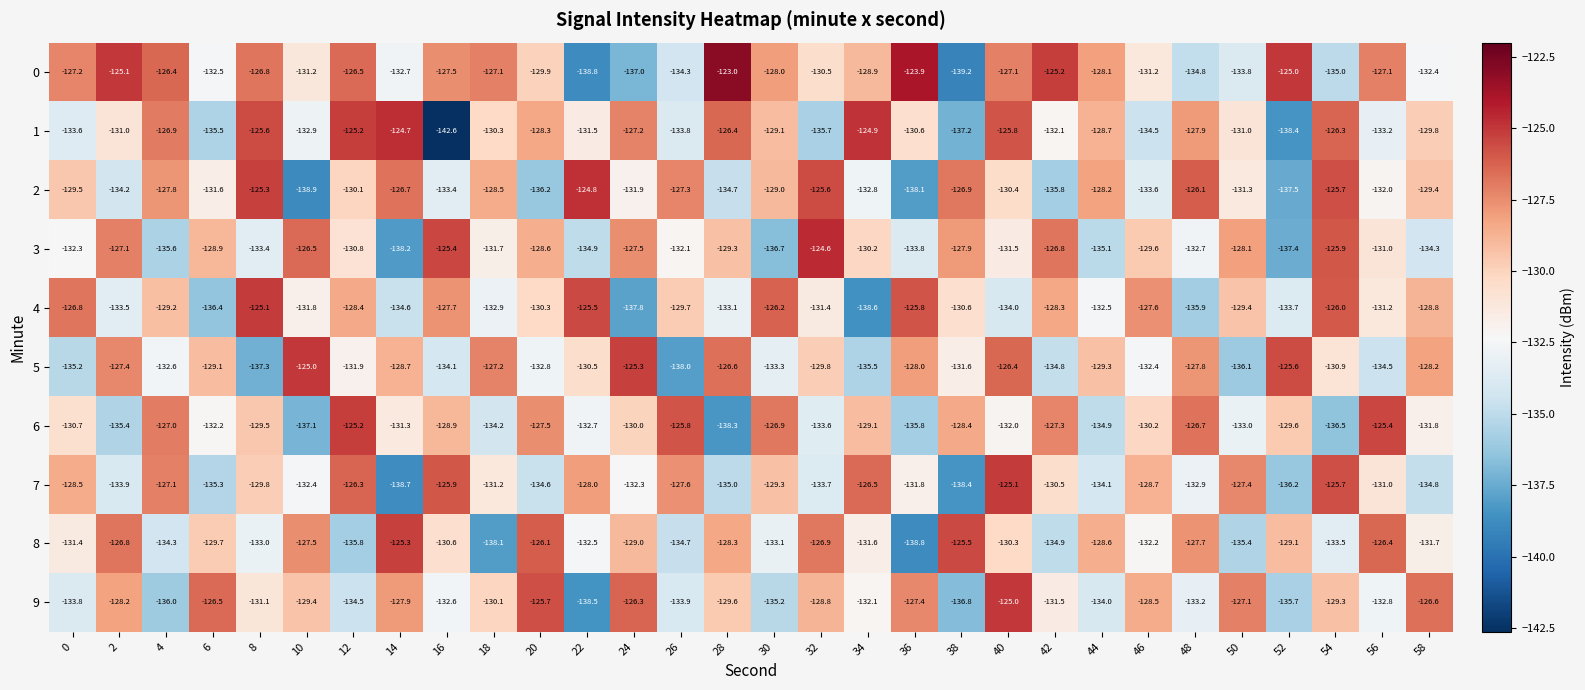

The value of 3 at 38 is -203.8. True or false?

False